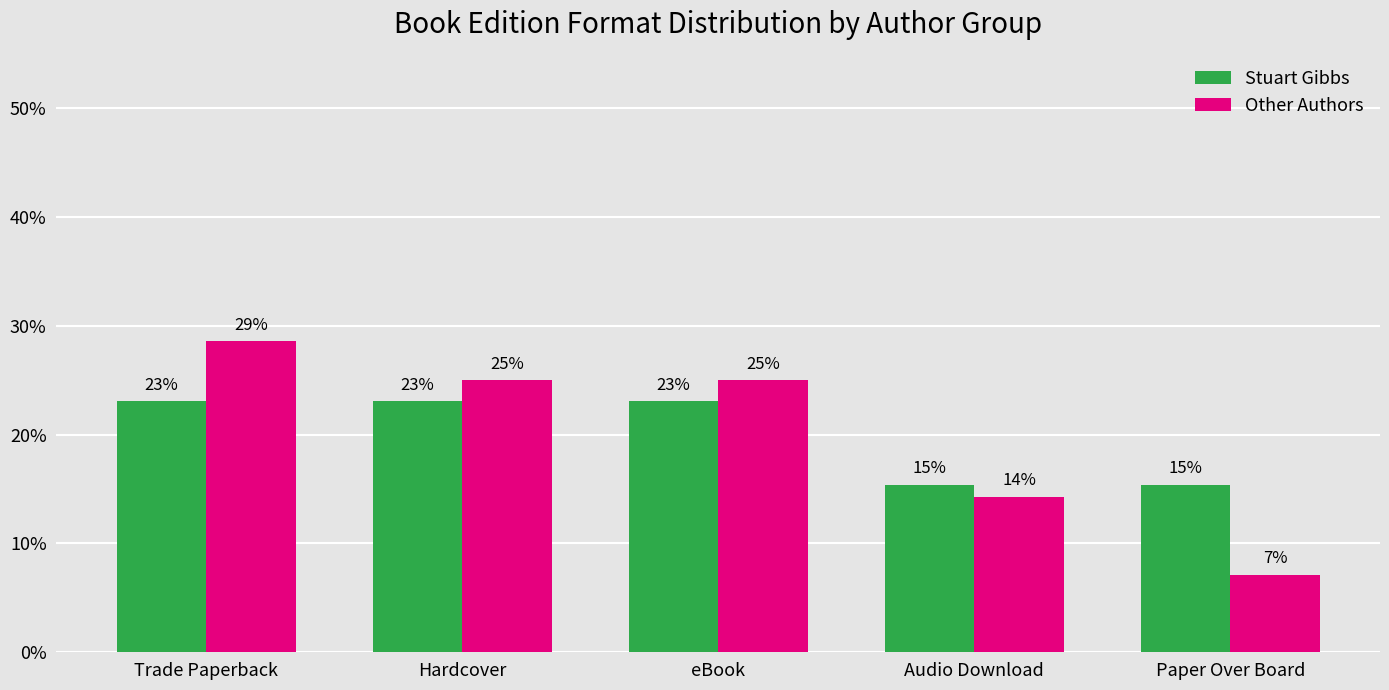

What is the value of the Other Authors bar at the 4th from the left?

14.3